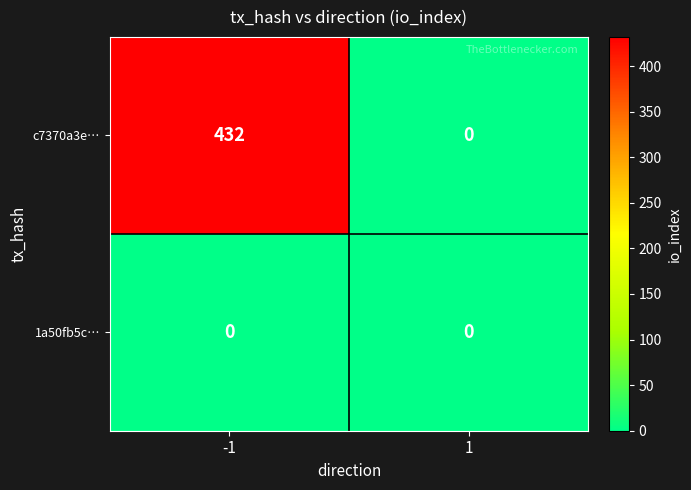

Which label corresponds to the largest value in the chart?

-1